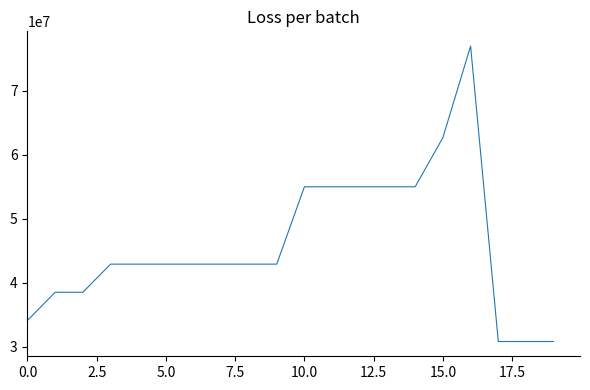

What is the smallest value displayed?

30800000